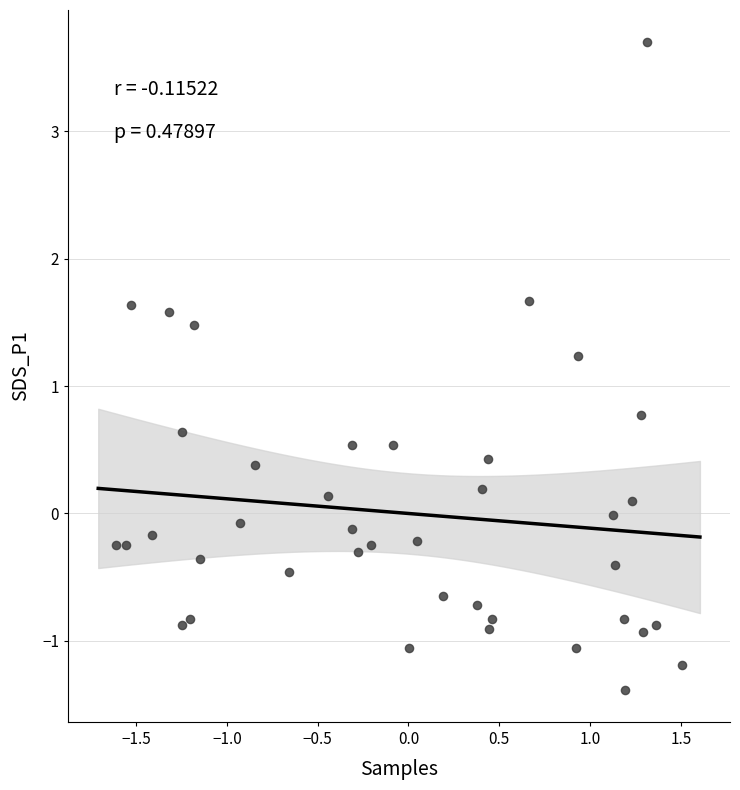

What is the range of X values (max minus min)?

3.1